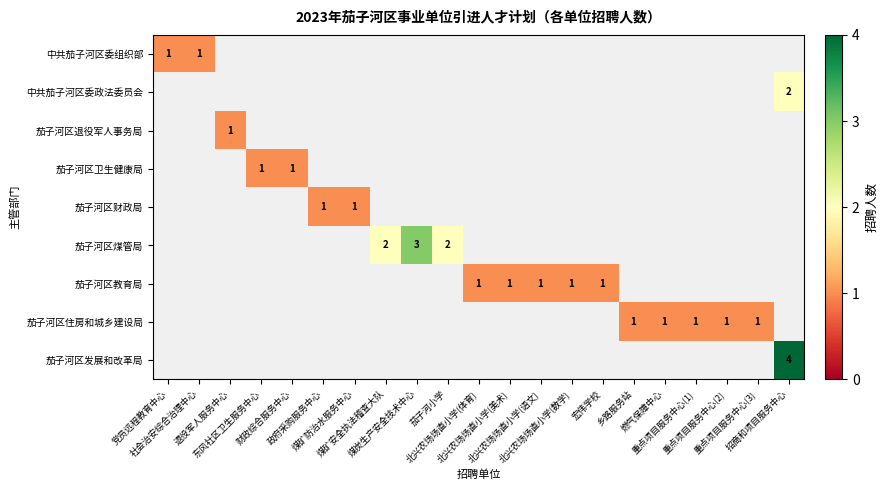

Which series has the largest total across all categories?

茄子河区煤管局